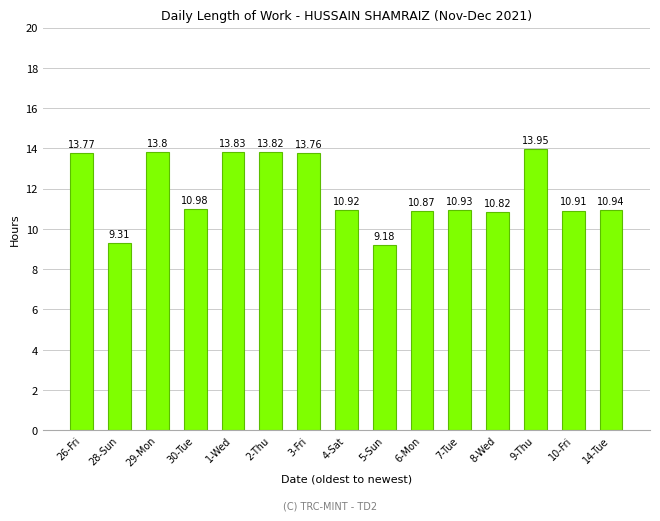

How many bars are there in total?

15